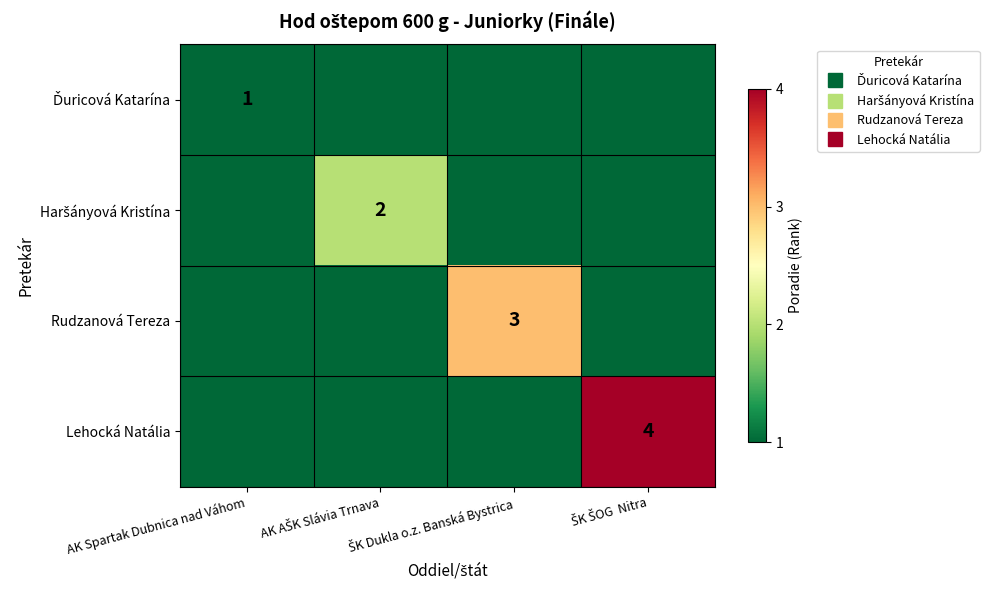

At which category does the chart reach its minimum across all series?

AK AŠK Slávia Trnava